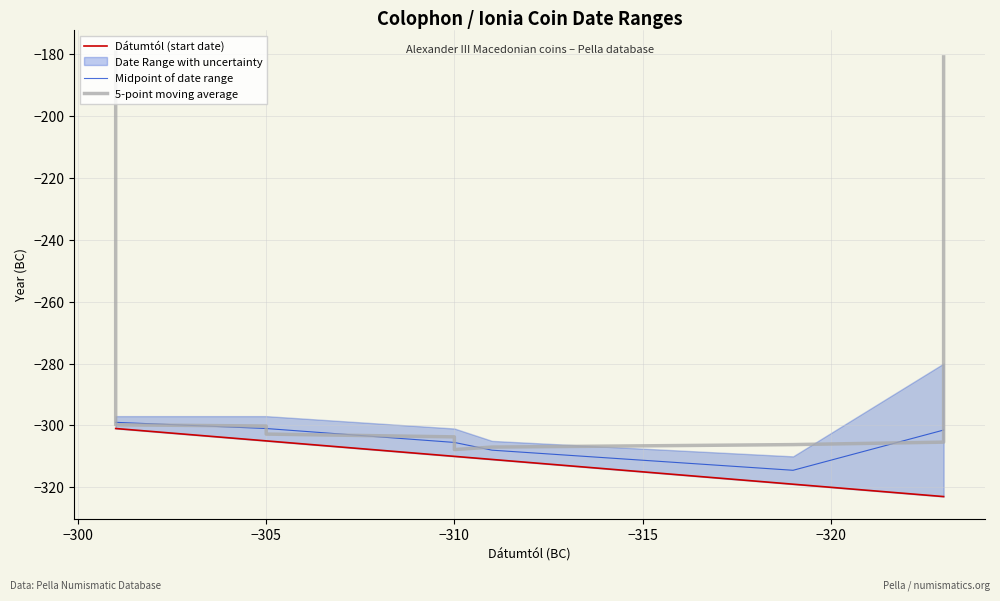

Which series has the largest range (max minus min)?

5-point moving average